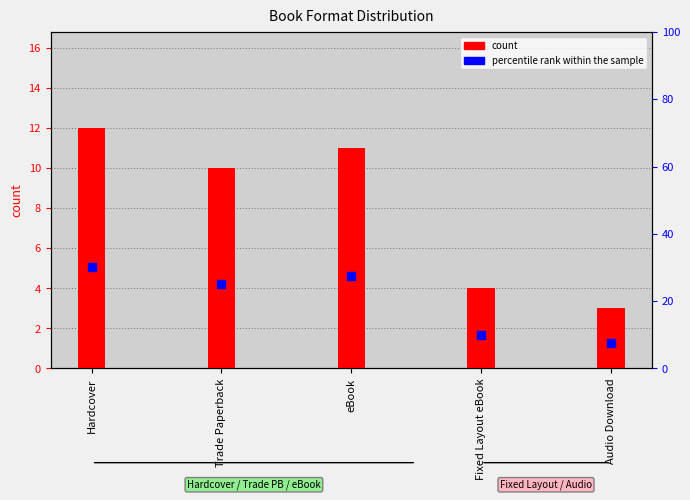

Which series reaches the maximum Y coordinate?

percentile rank within the sample